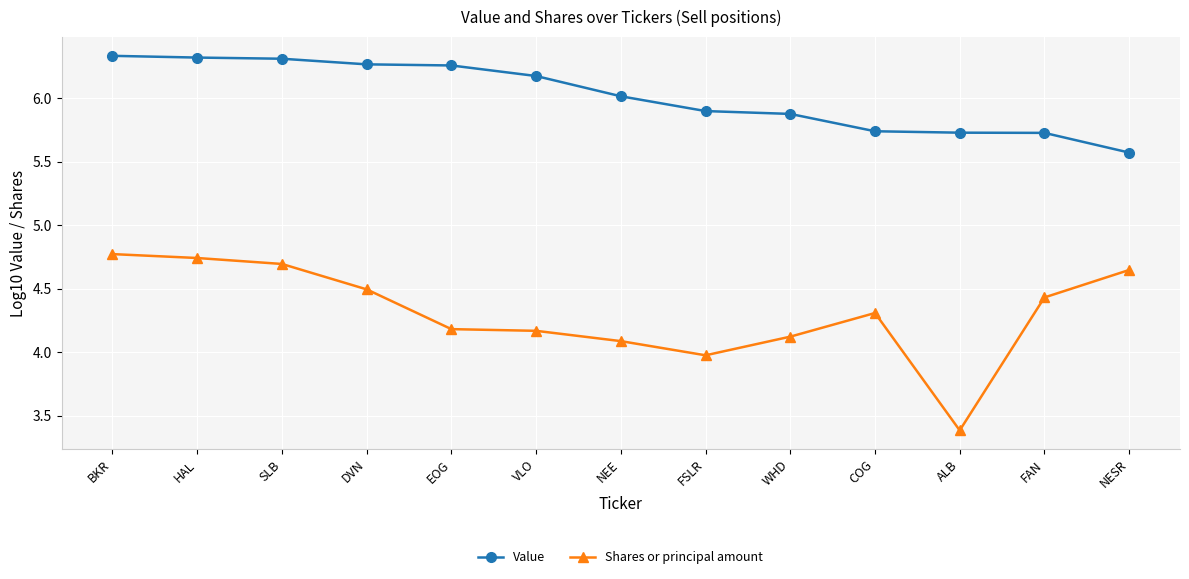

What is the sum of the Value values at NESR and ALB?

11.3